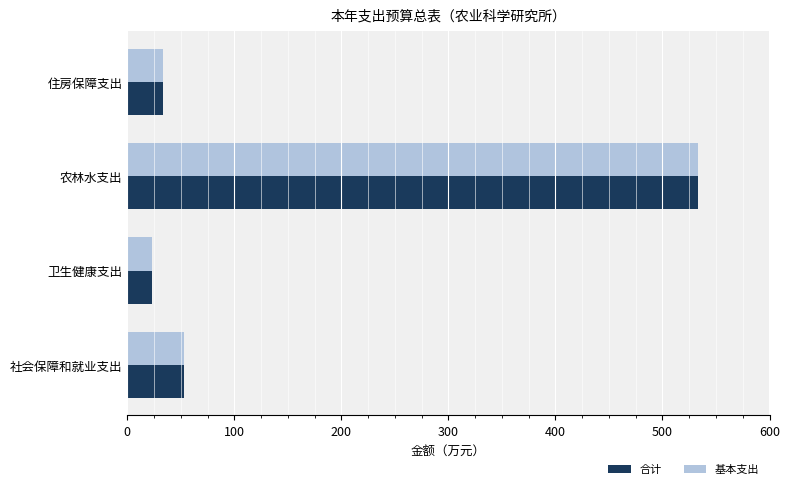

What is the maximum value shown in the chart?

533.6